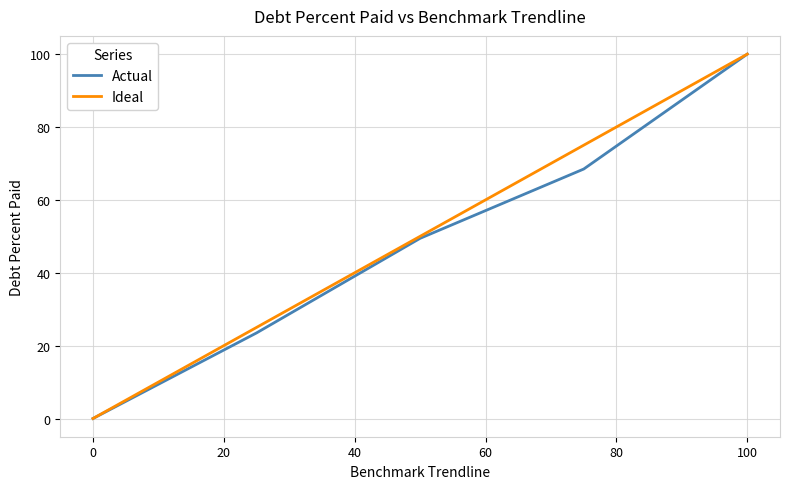

What is the greatest value displayed?

100.0